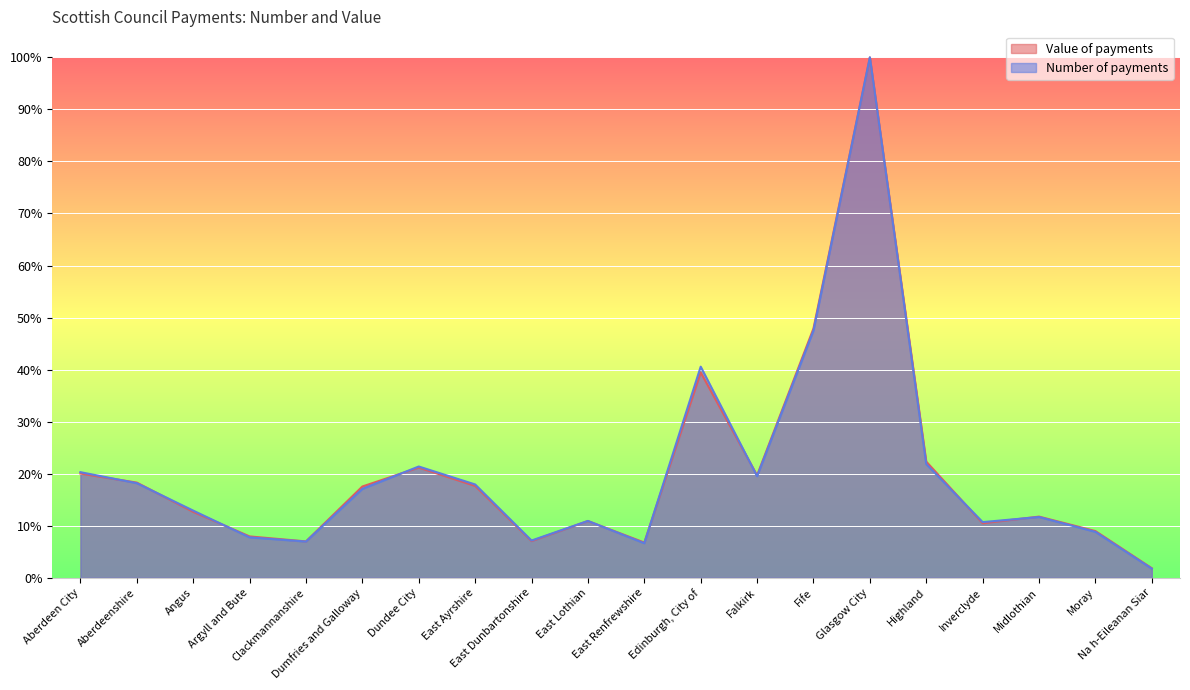

What is the highest value of the Number of payments series?

1.0